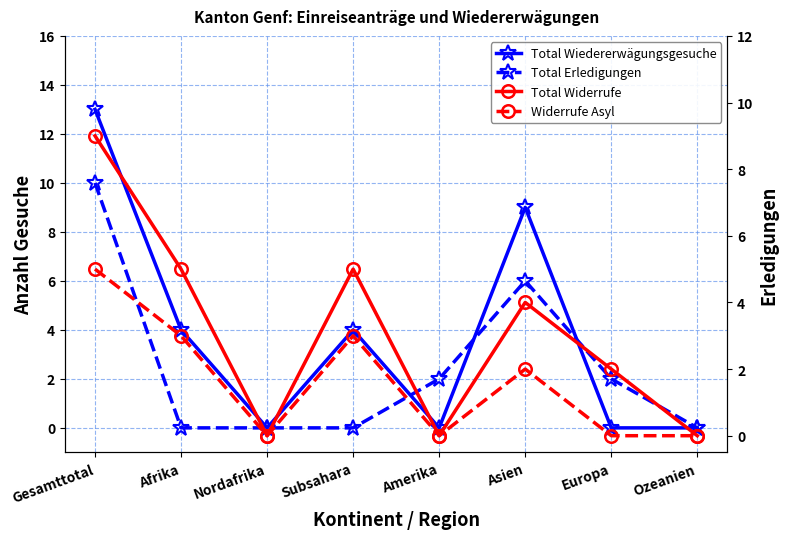

How many values in Total Erledigungen are above zero?

4